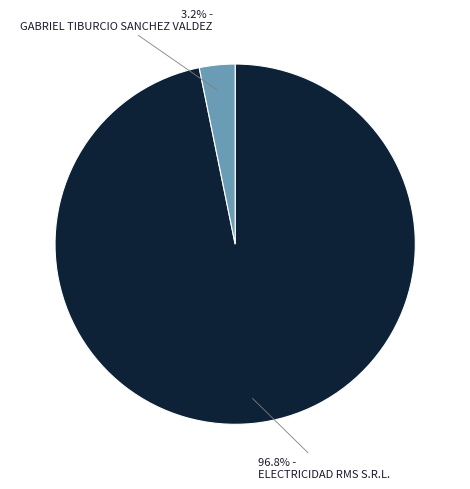

To the nearest percent, what percentage of the pie is ELECTRICIDAD RMS S.R.L.?

97%